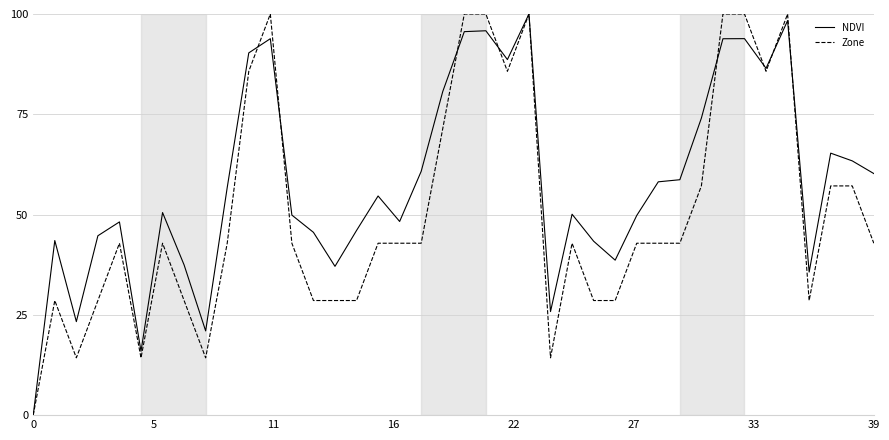

What is the greatest value displayed?

100.0